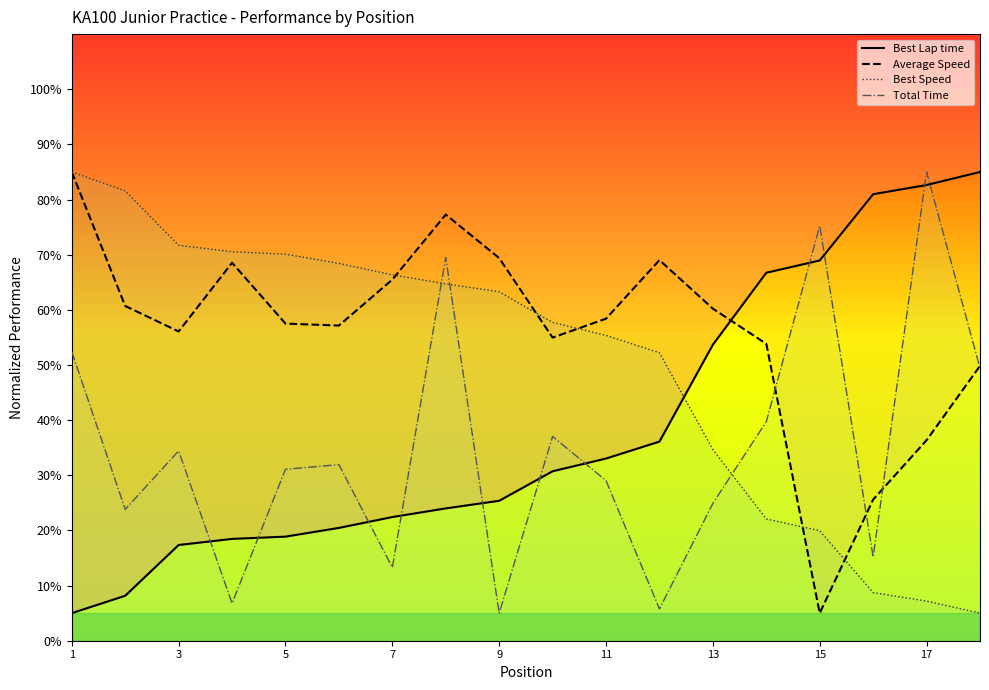

How many data points in Best Speed are less than 63?

9